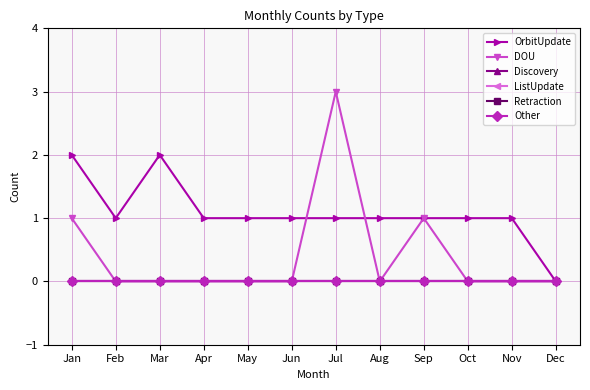

Which category has the lowest value in the Other series?

Jan